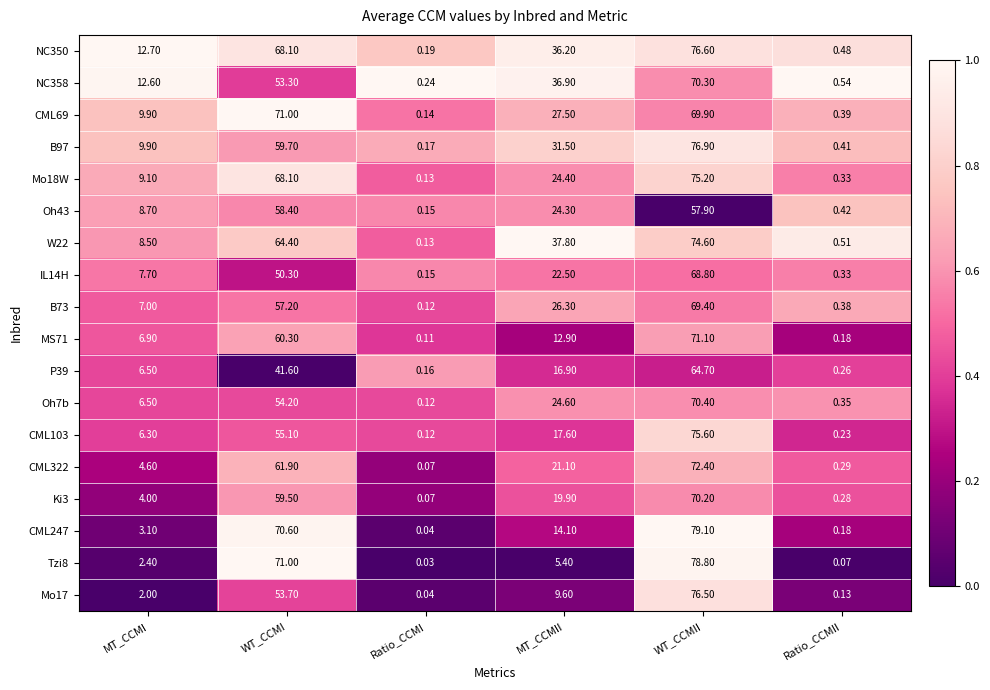

Which category has the lowest value in the Oh7b series?

Ratio_CCMI